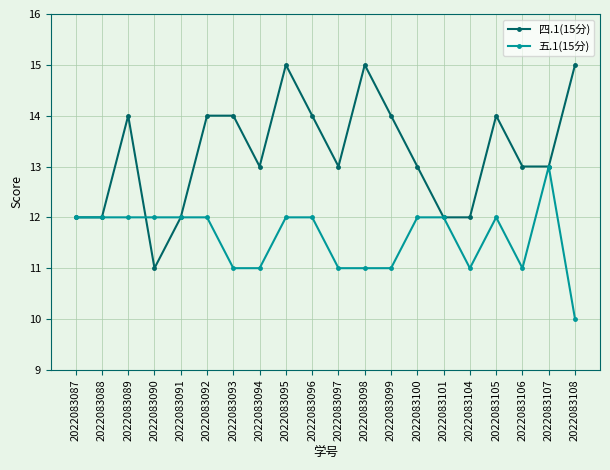

List the series in order of their overall mean, highest first.

四.1(15分), 五.1(15分)